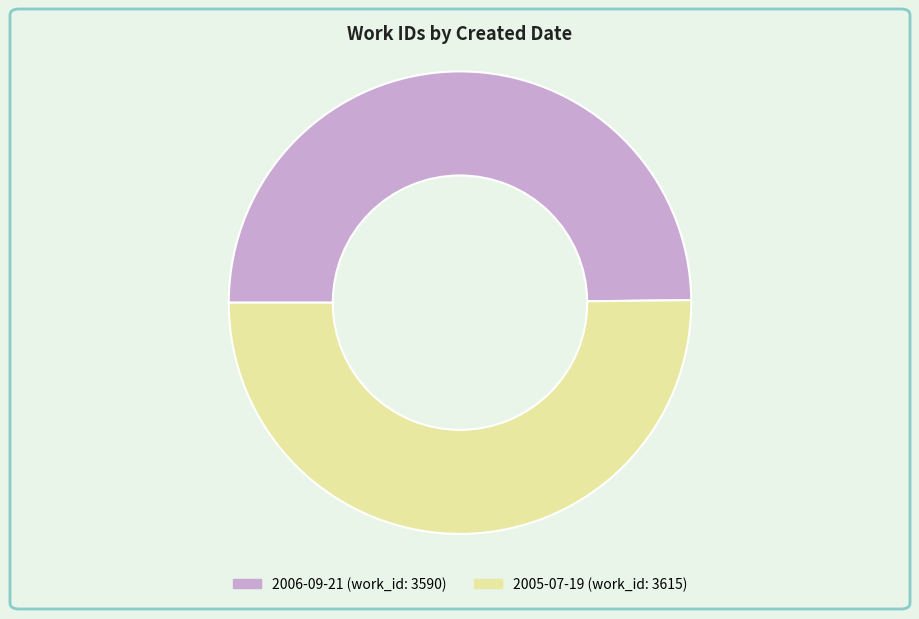

Combined, do 2006-09-21 and 2005-07-19 account for over 50%?

Yes